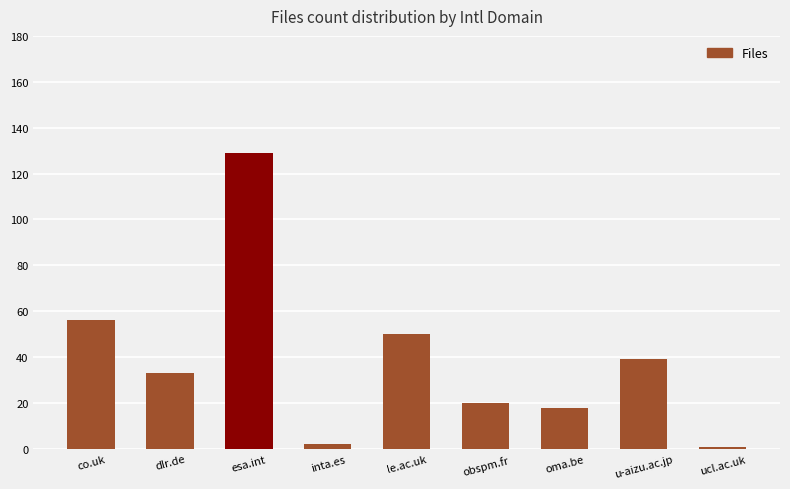

What is the maximum value shown in the chart?

129